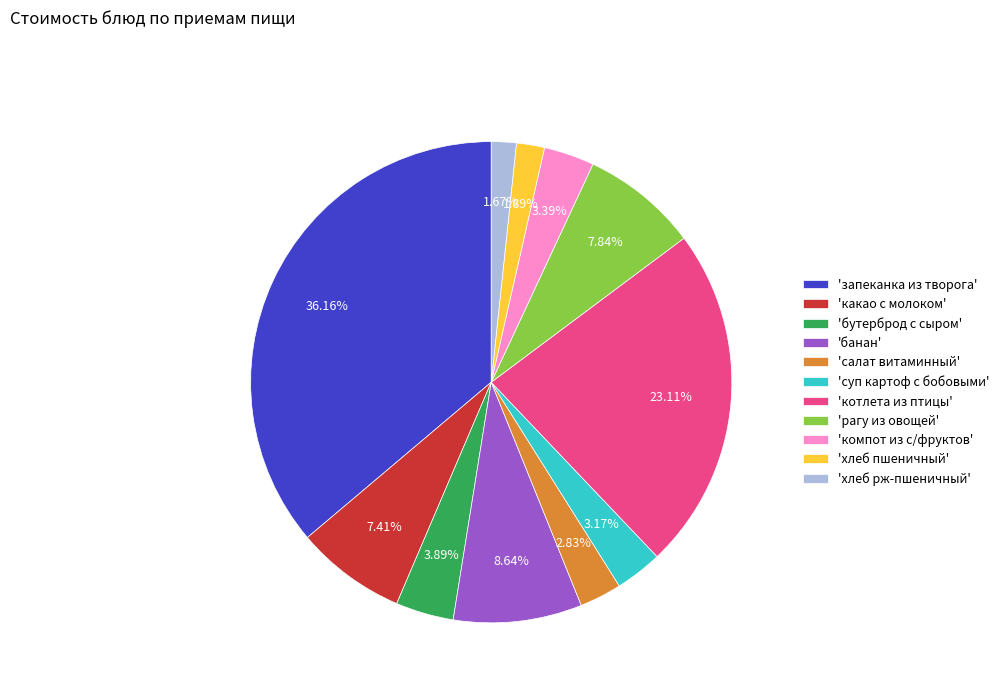

Which category has the biggest portion of the pie?

'запеканка из творога'